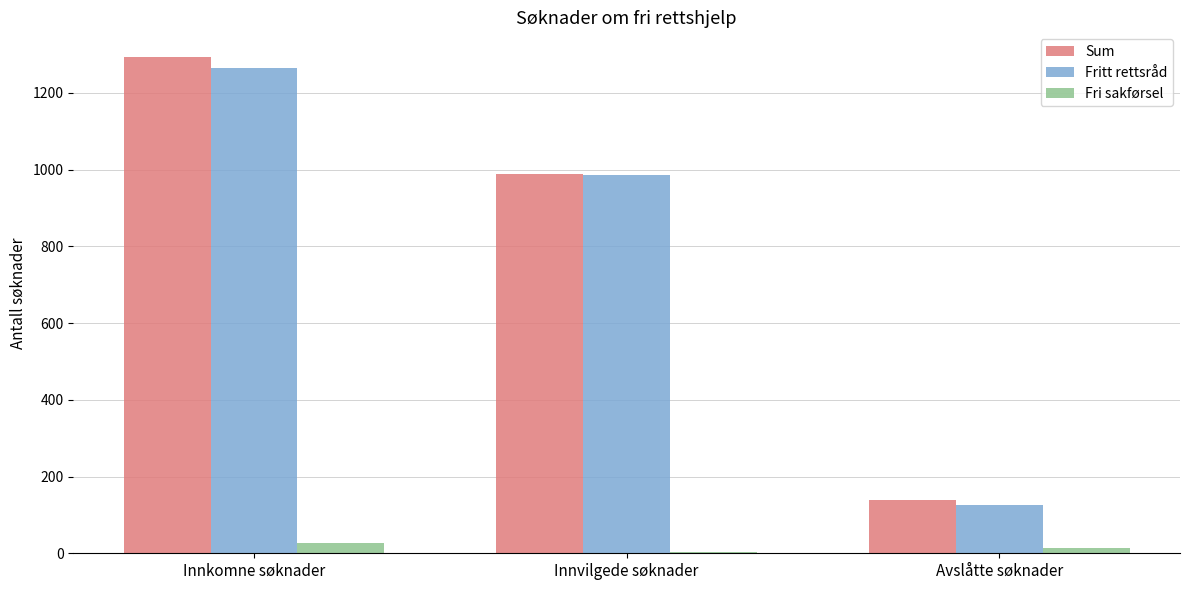

The Fri sakførsel series shows 14 at Avslåtte søknader. True or false?

True